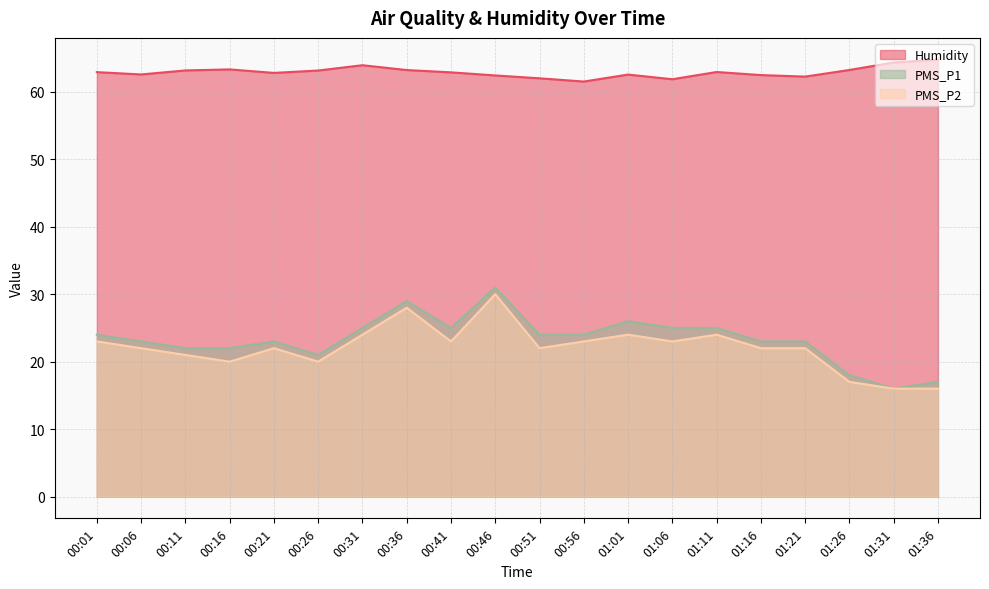

How many data points in PMS_P2 are less than 22?

6